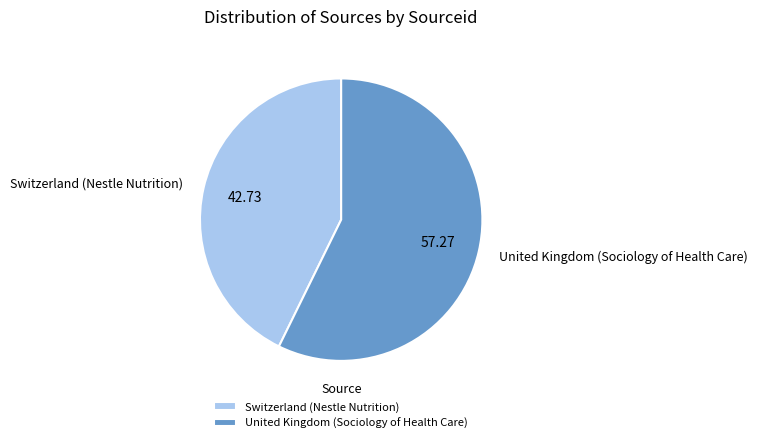

Approximately how many times larger is the value at United Kingdom (Sociology of Health Care) compared to Switzerland (Nestle Nutrition)?

1.3